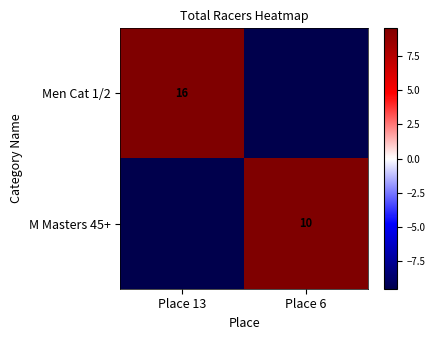

Between Place 6 and Place 13, which is larger?

Place 13